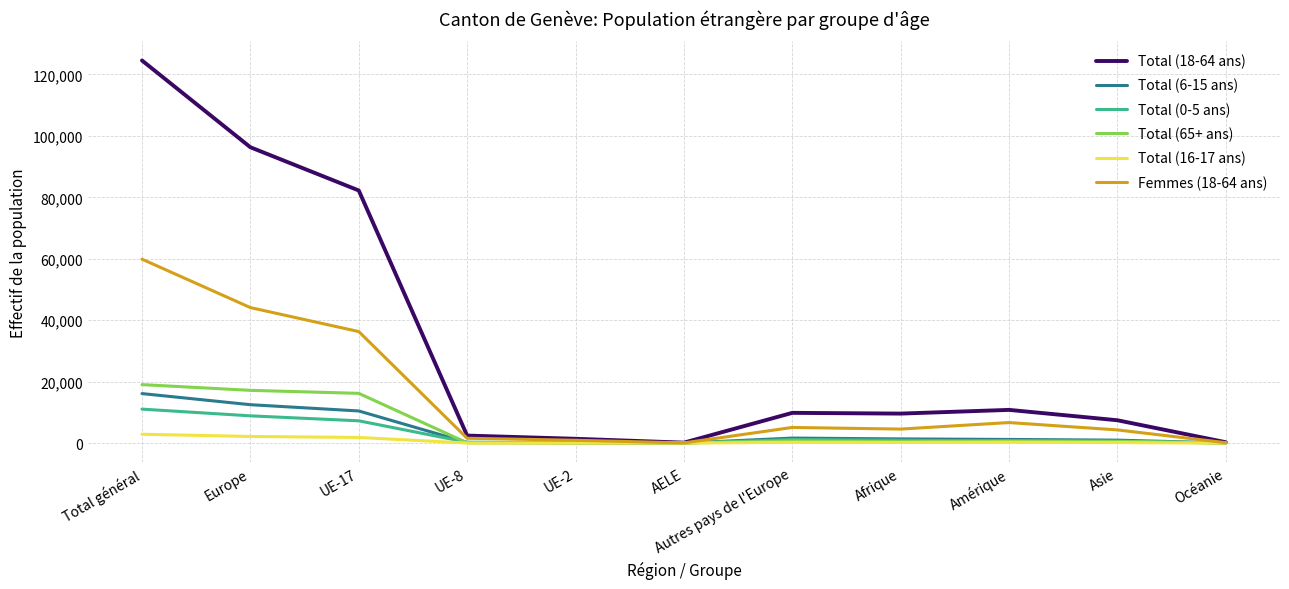

Which series has the largest total across all categories?

Total (18-64 ans)